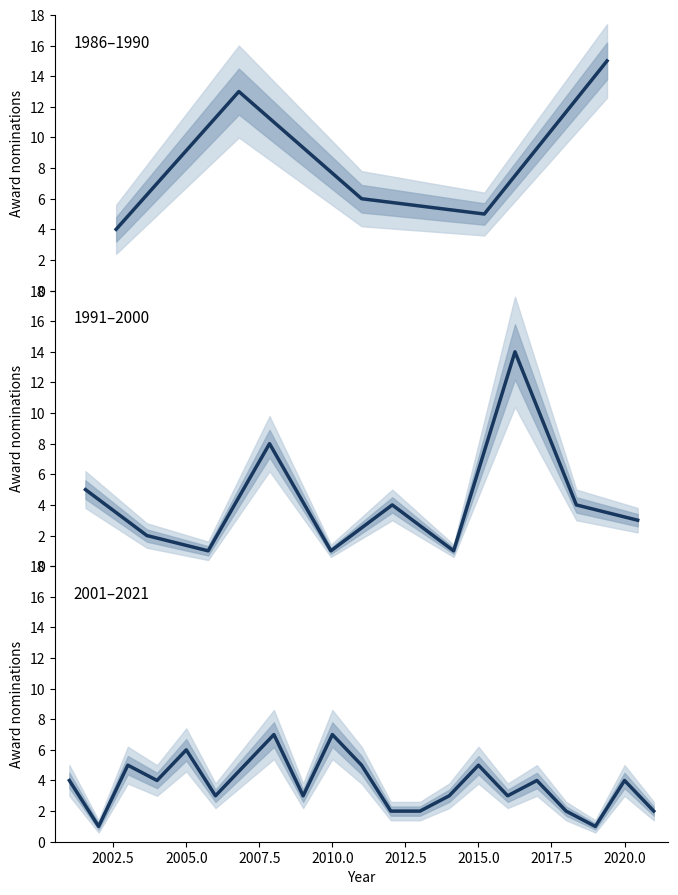

Is it true that the value at 1999 is 4?

True